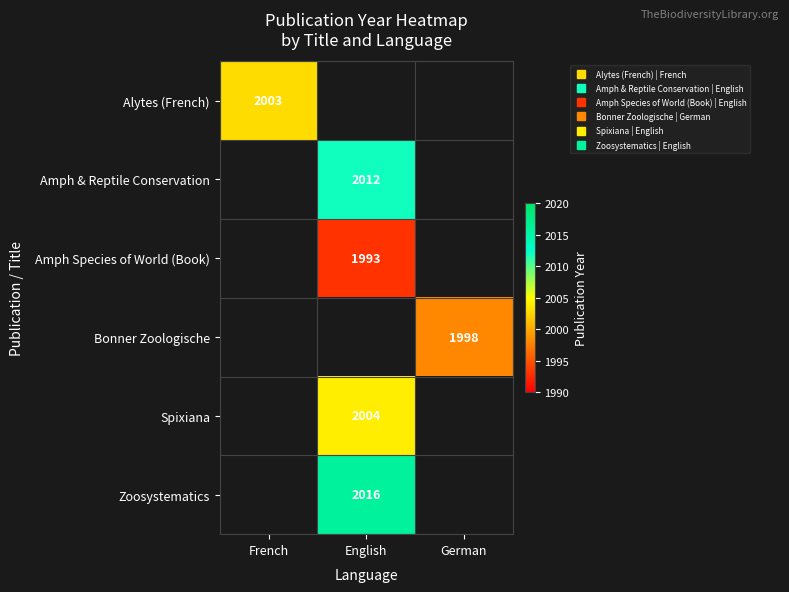

True or false: Amph Species of World (Book) has a value of 1993.0 at English.

True